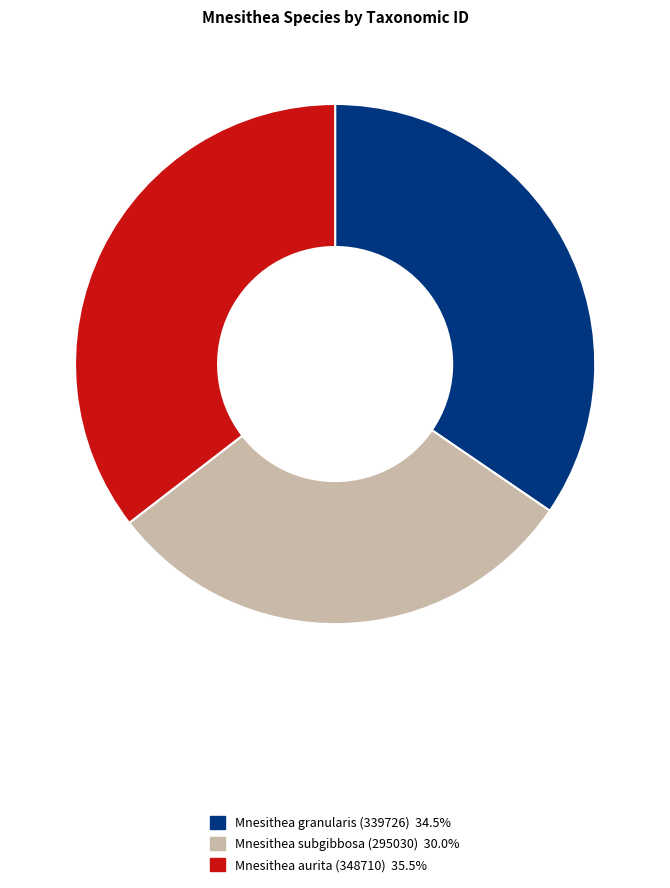

Is it true that Mnesithea aurita (348710) is 35% of the pie?

True